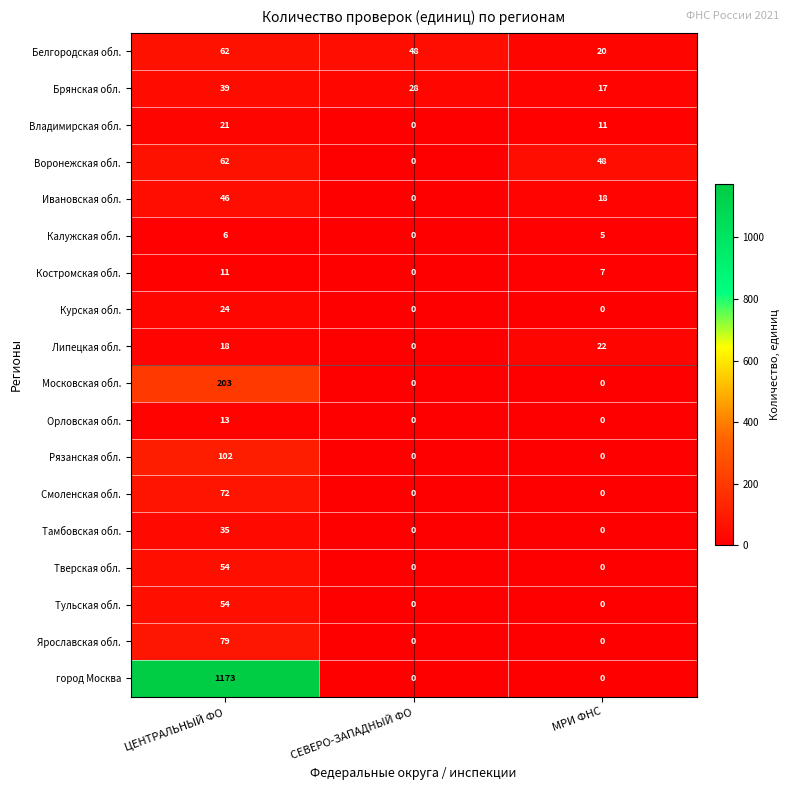

What is the approximate value of Тульская обл. at ЦЕНТРАЛЬНЫЙ ФО, to the nearest 5?

55